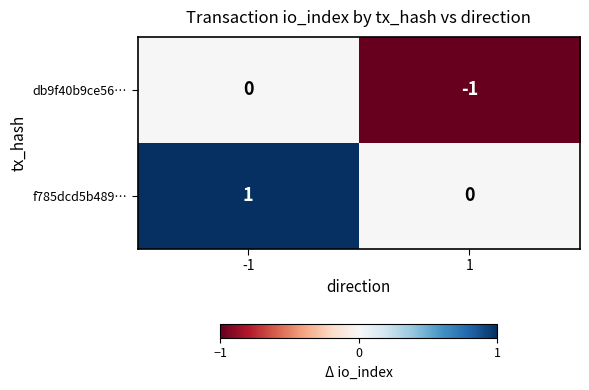

Is the value of db9f40b9ce56… at 1 greater than the value of f785dcd5b489… at -1?

No